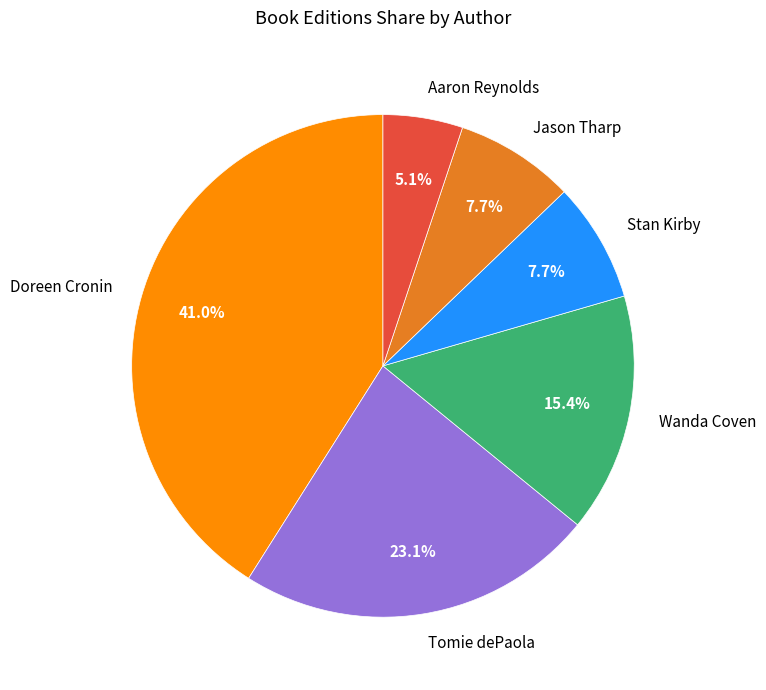

Does Aaron Reynolds account for over 50% of the chart?

No